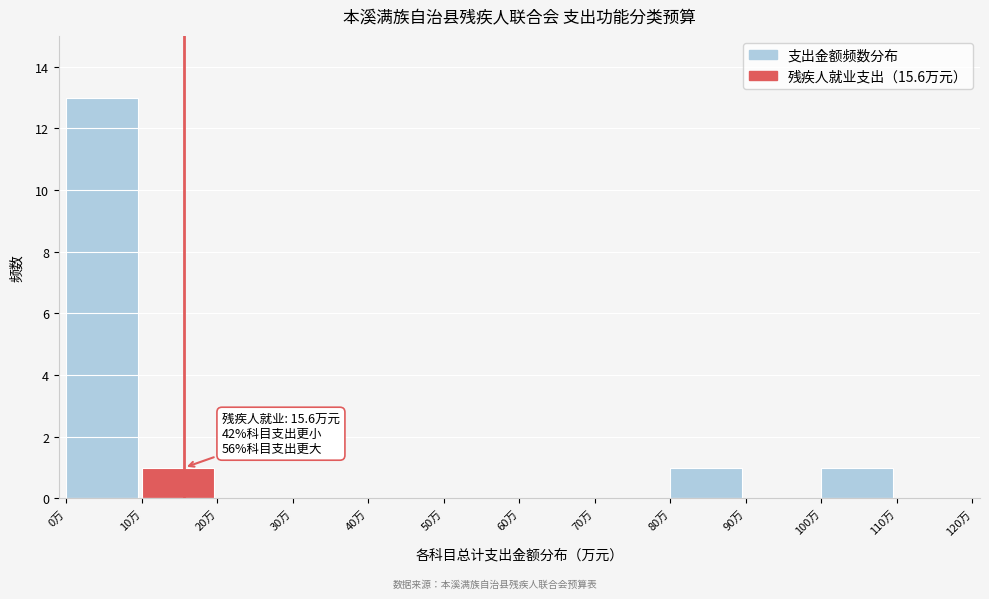

Which range on the x-axis has the tallest bar?

0 to 10